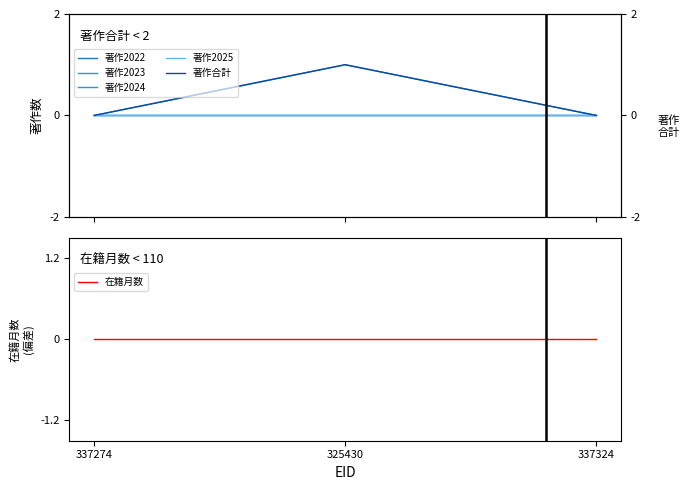

What is the total value across all series at 325430?

2